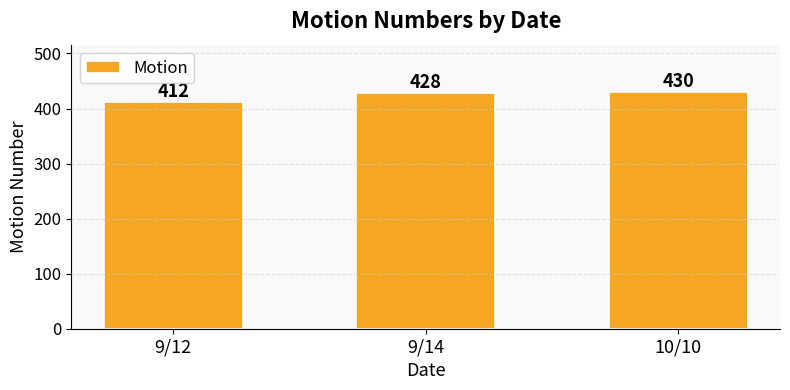

The value at 9/12 is 615. True or false?

False